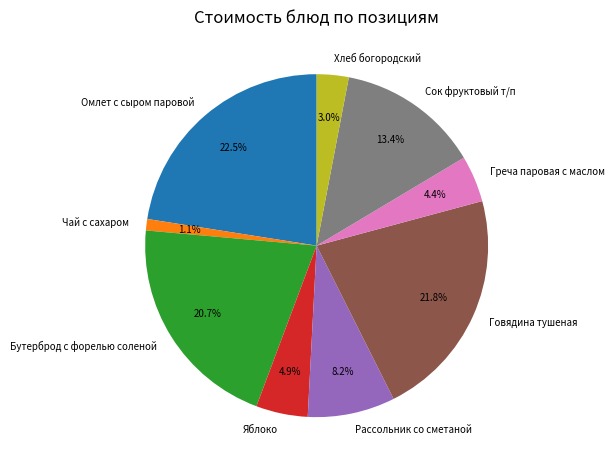

Count the number of slices in the pie.

9